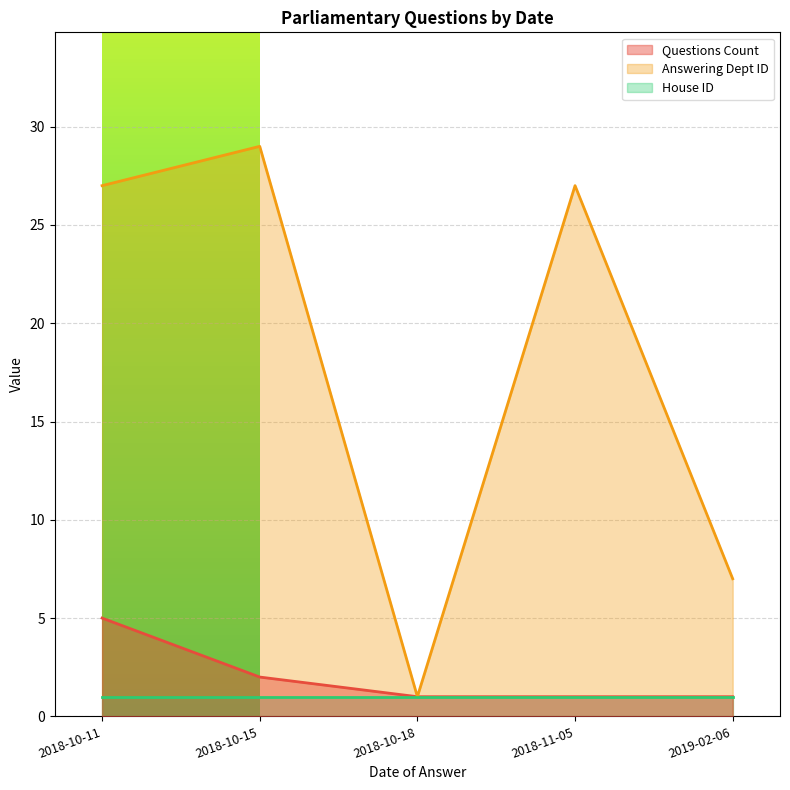

True or false: Answering Dept ID and Questions Count cross at least once.

False